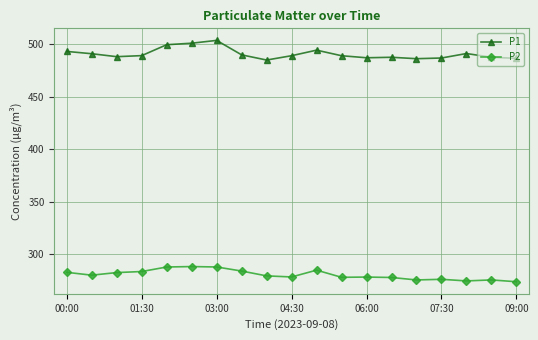

List the series in order of their peak value, highest first.

P1, P2